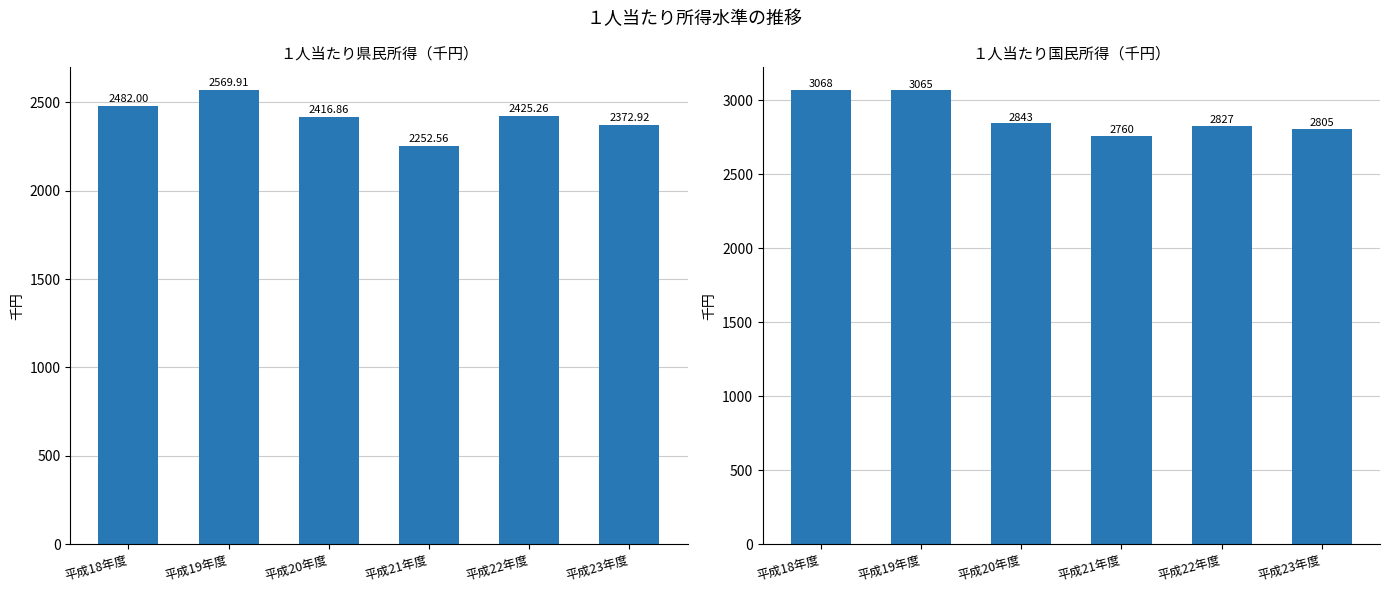

True or false: １人当たり県民所得 has a value of 1263.2 at 平成23年度.

False